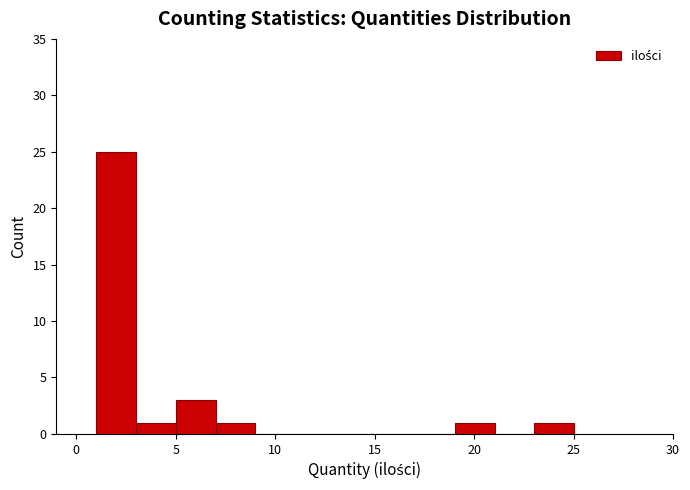

Over which range of the x-axis is the bar tallest?

1 to 3